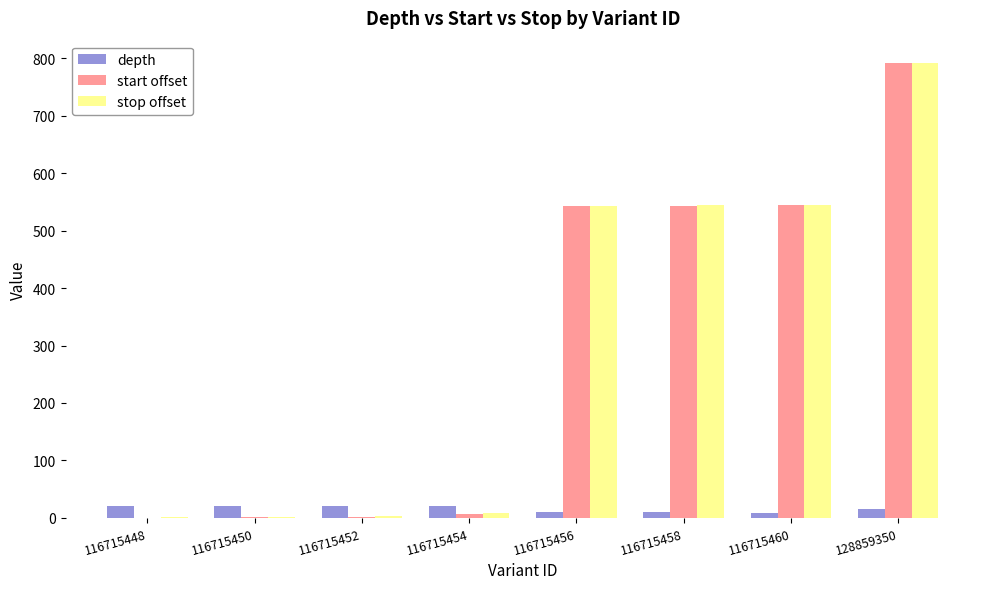

Are the bars grouped side by side (vs. stacked)?

Yes